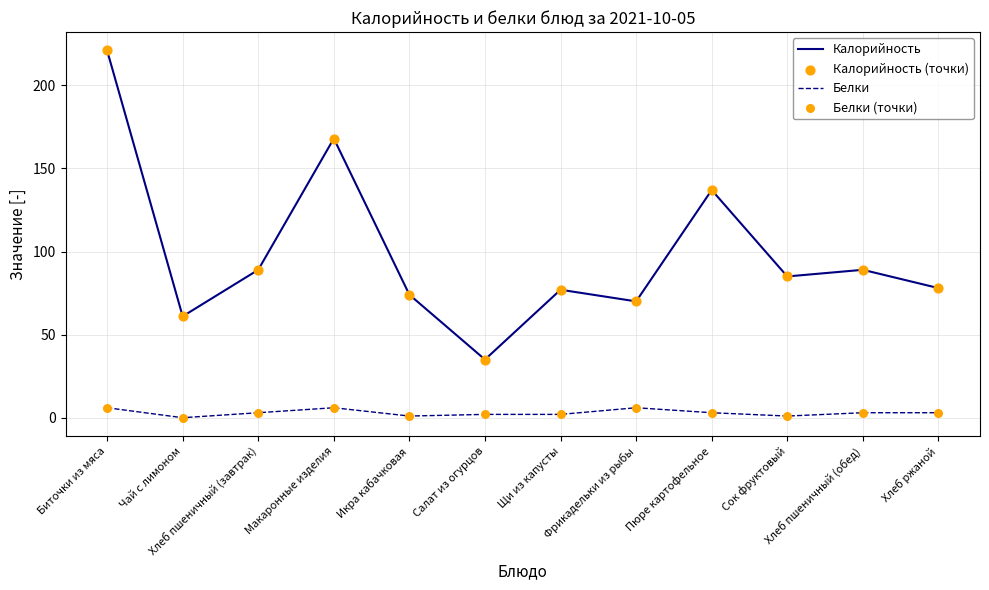

Which series has the largest total across all categories?

Калорийность